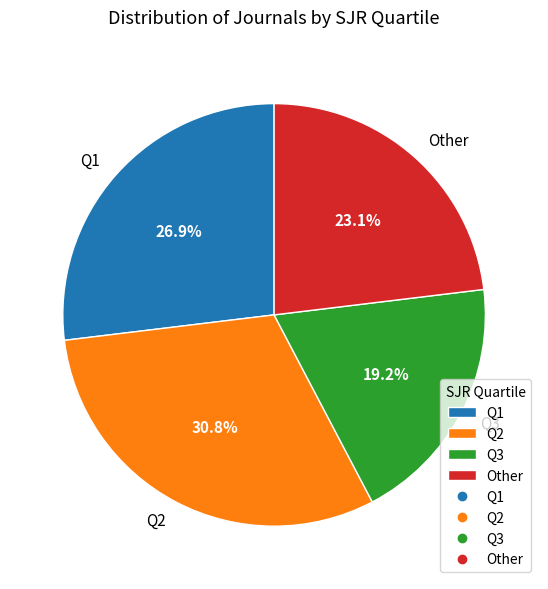

To the nearest percent, what percentage of the pie is Other?

23%